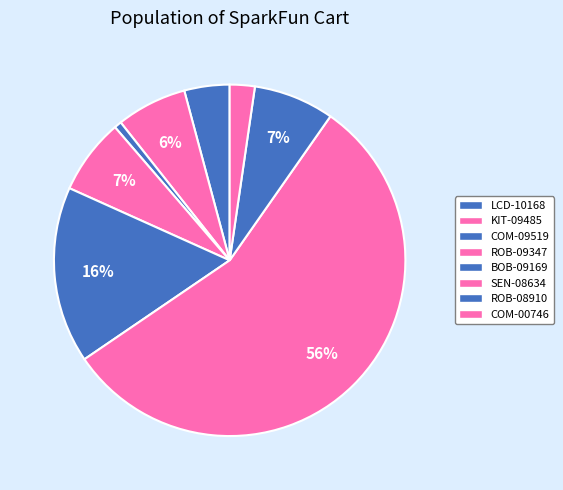

Which category accounts for the majority?

SEN-08634